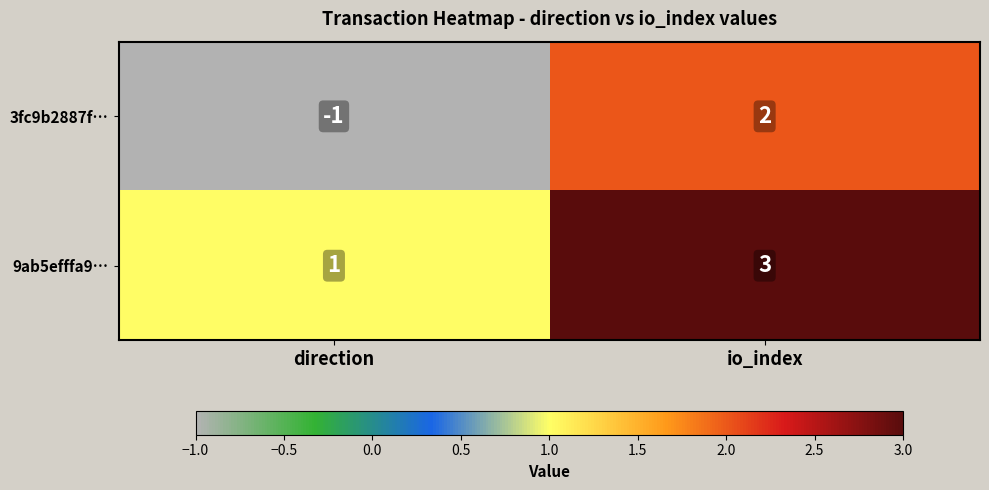

What is the spread (max minus min) of values at direction?

2